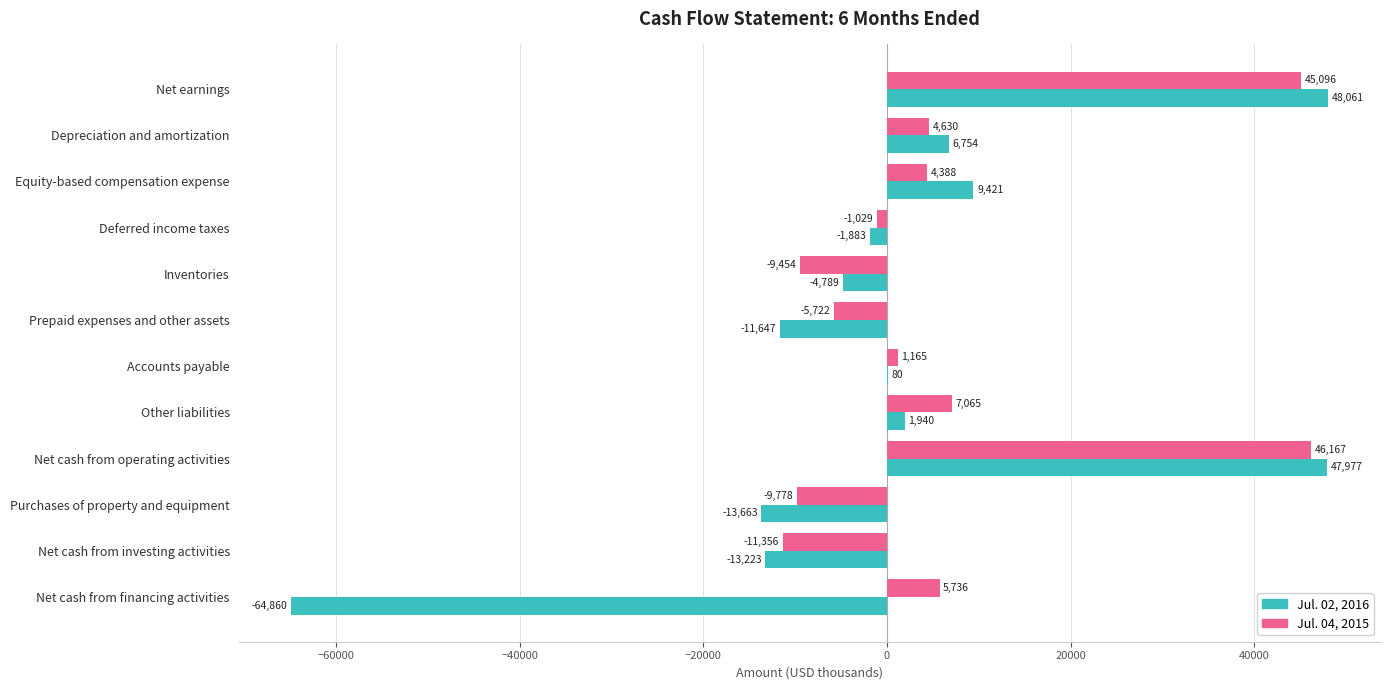

What is the sum of all Jul. 04, 2015 values?

76908